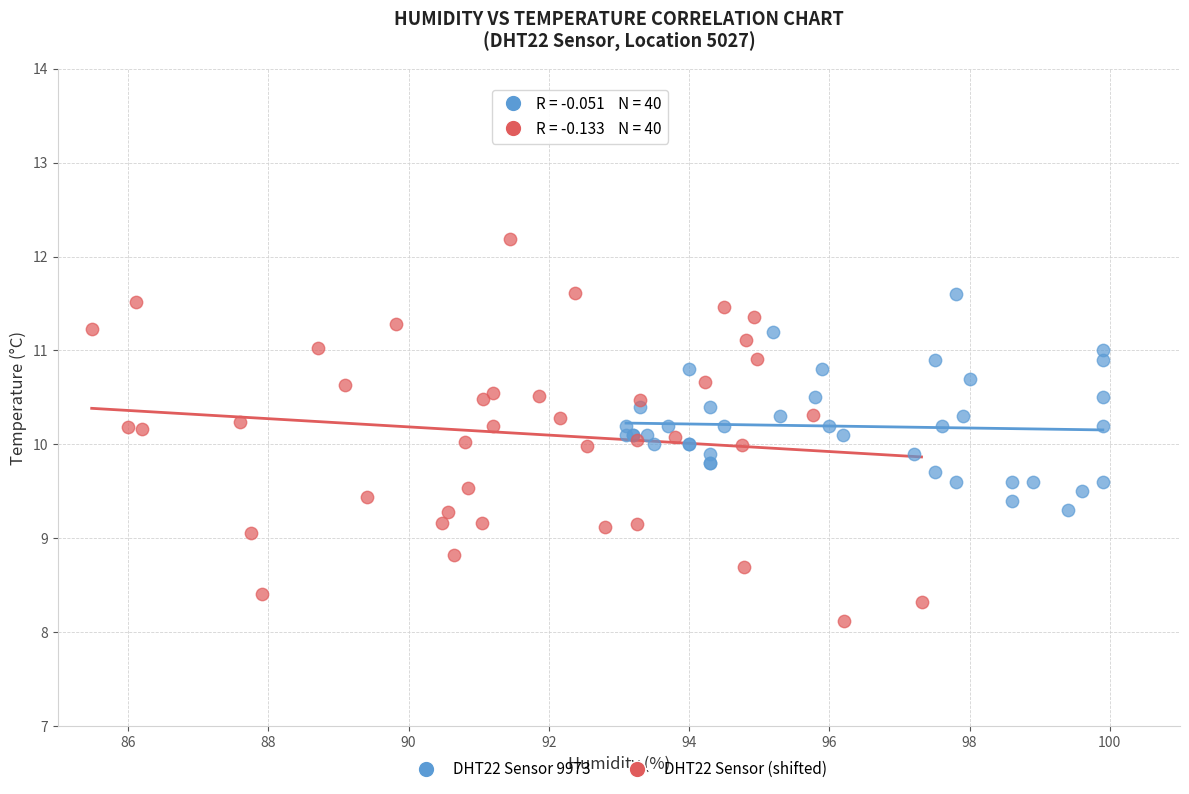

Which series reaches the minimum Y coordinate?

DHT22 Sensor (shifted)